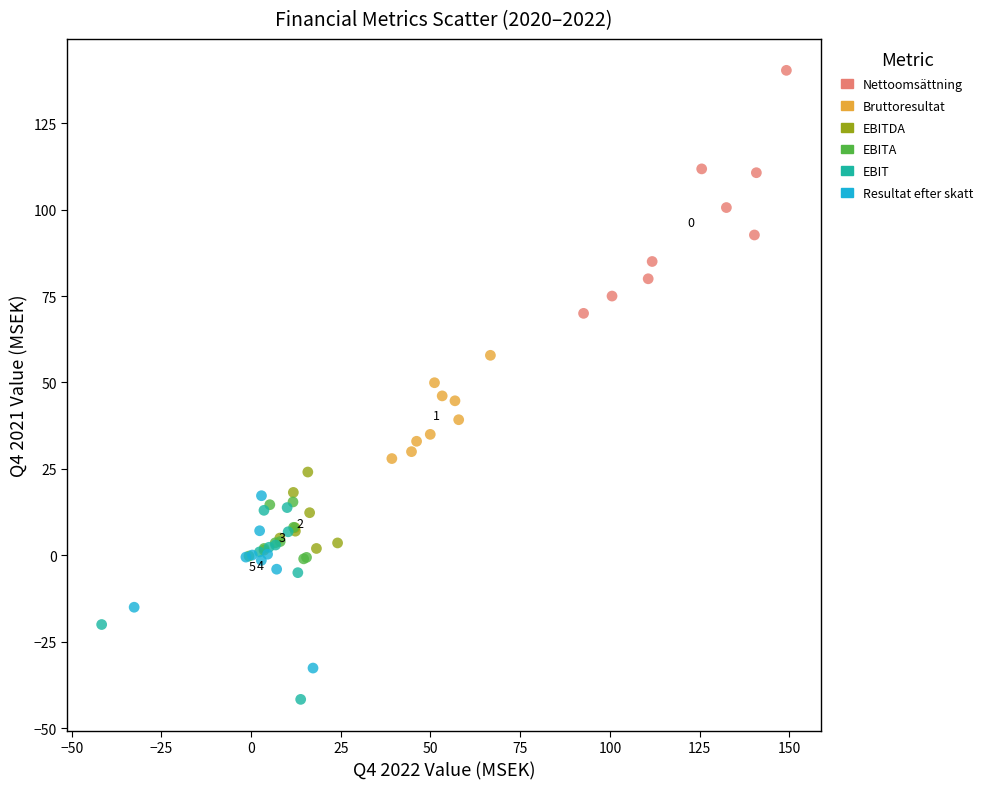

Which series contains the lowest Y value?

EBIT